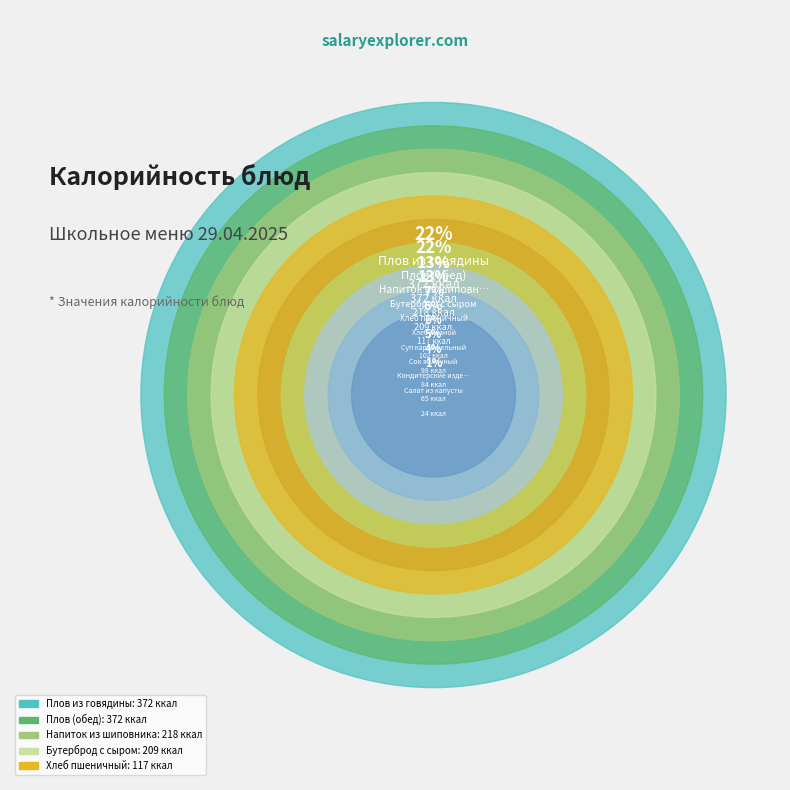

To the nearest percent, what is the average slice percentage?

10%